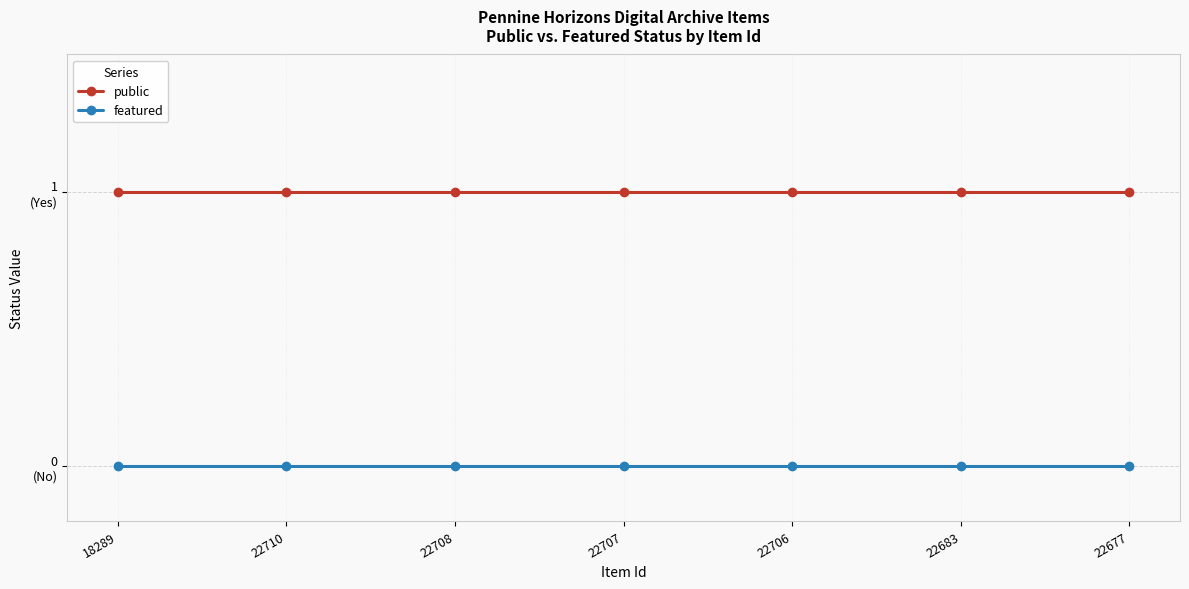

Reading right to left, list all the values displayed in this chart.

public: 1	1	1	1	1	1	1
featured: 0	0	0	0	0	0	0